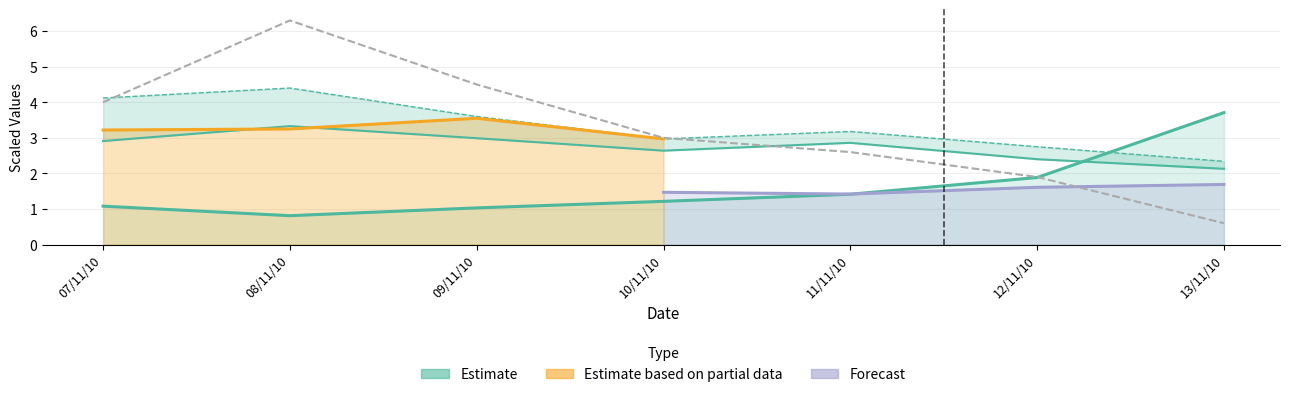

What position from the left is 12/11/10?

6